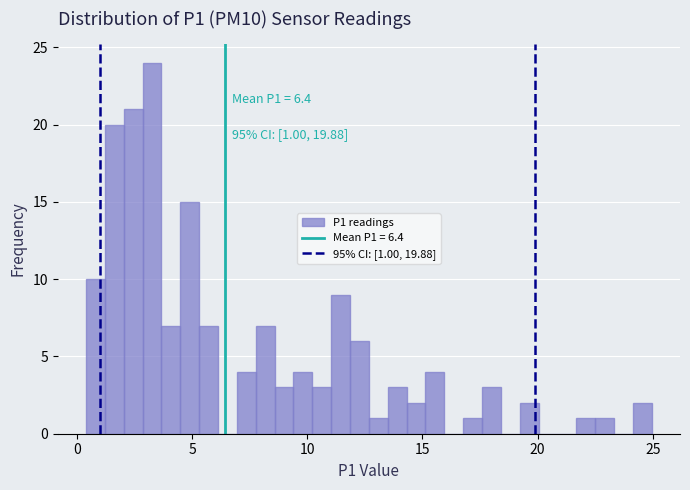

Around what value on the x-axis is the tallest bar? Give the approximate position of its centre, as read against the axis.

3.5